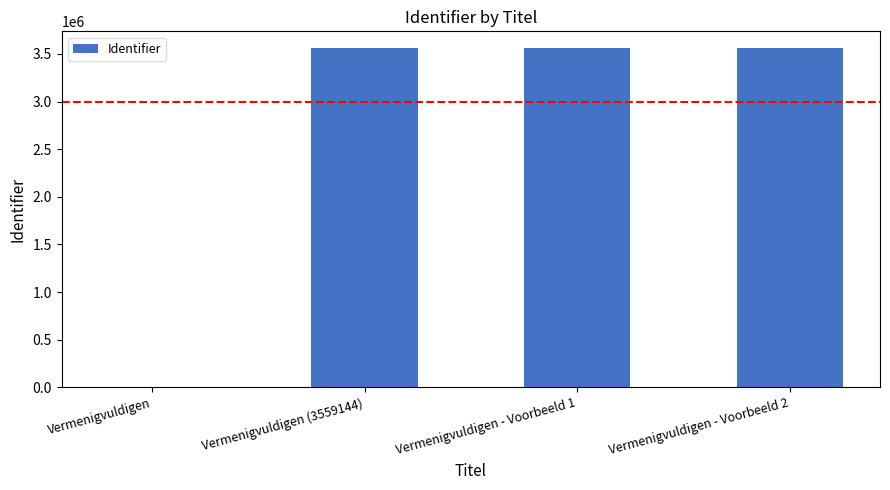

What is the average value?

2669360